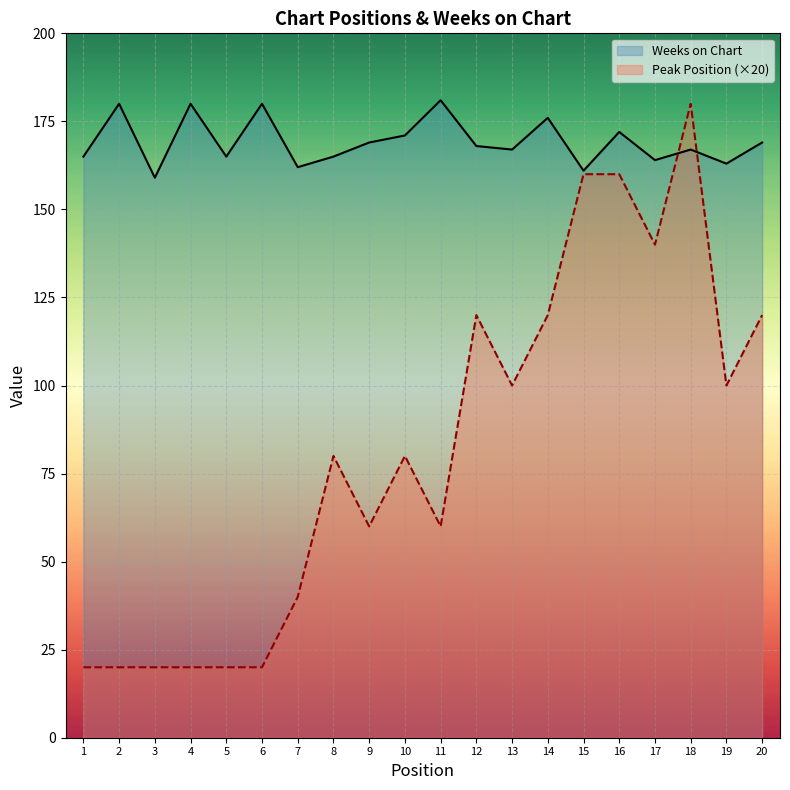

Which series has the largest total across all categories?

Weeks on Chart